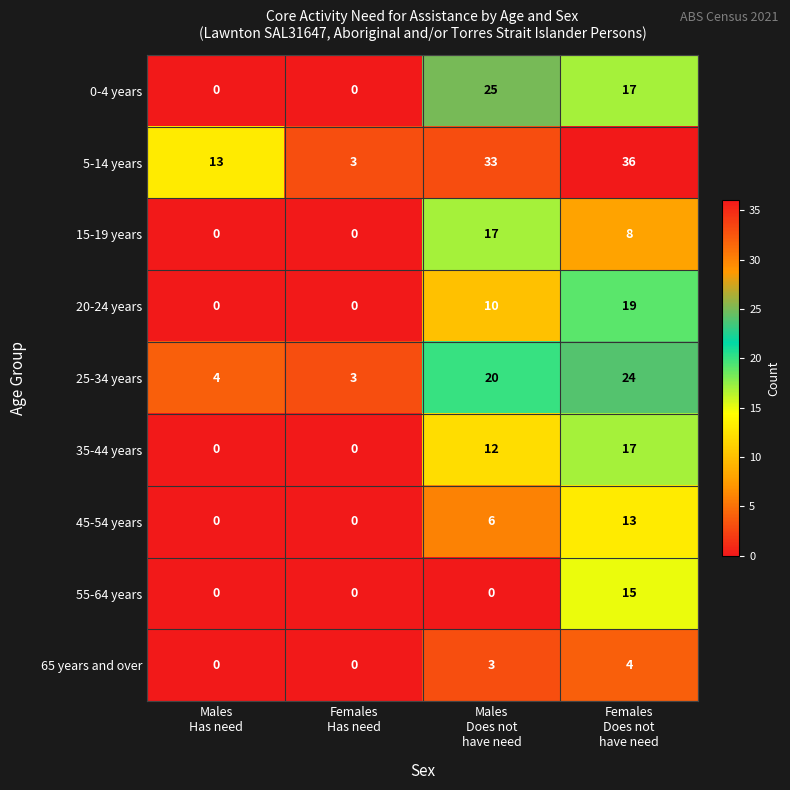

Which series has the largest range (max minus min)?

5-14 years